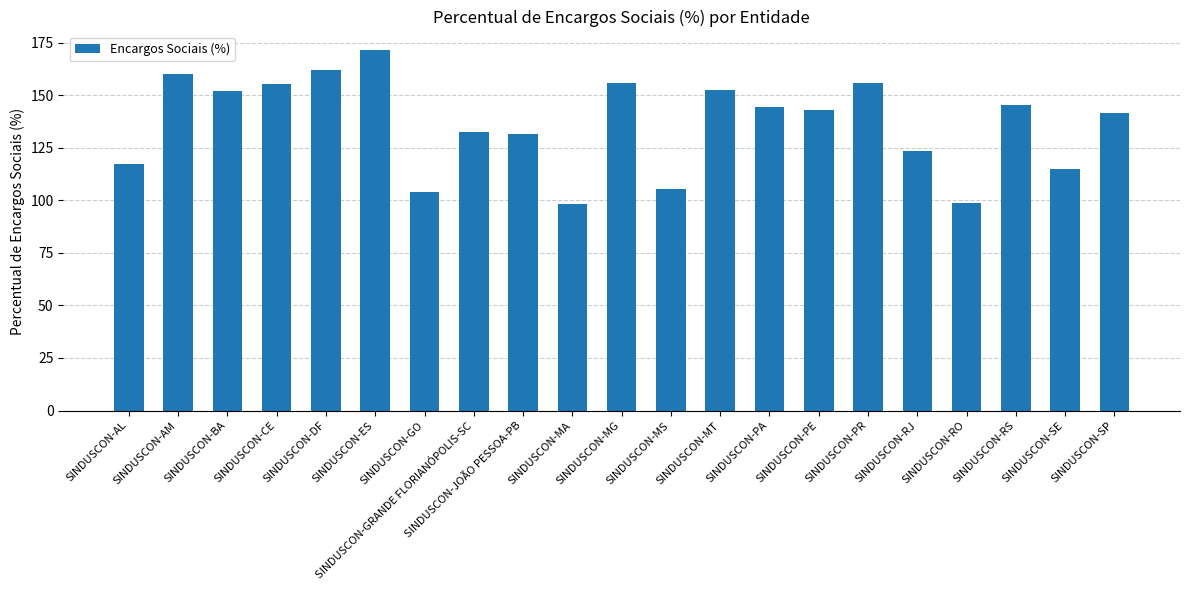

What is the minimum value shown in the chart?

98.3